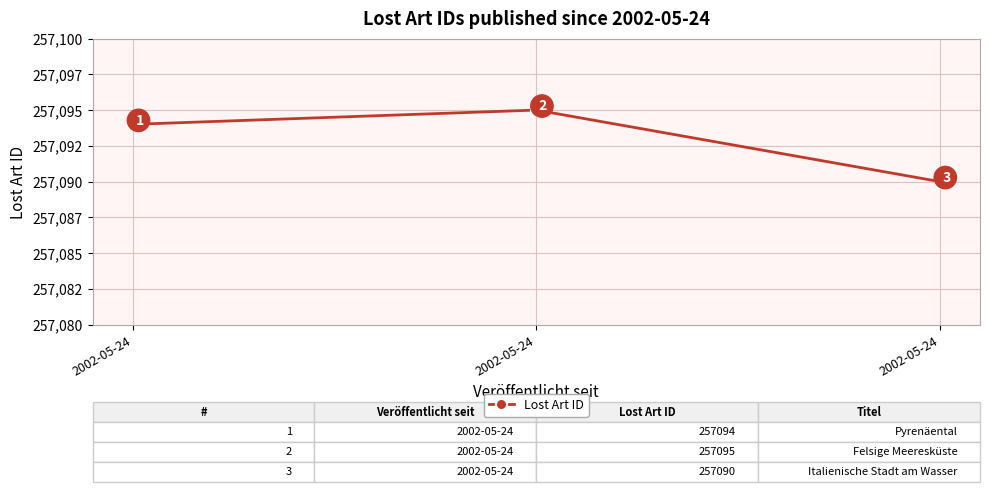

True or false: the data shows 51790 at 2002-05-24.

False